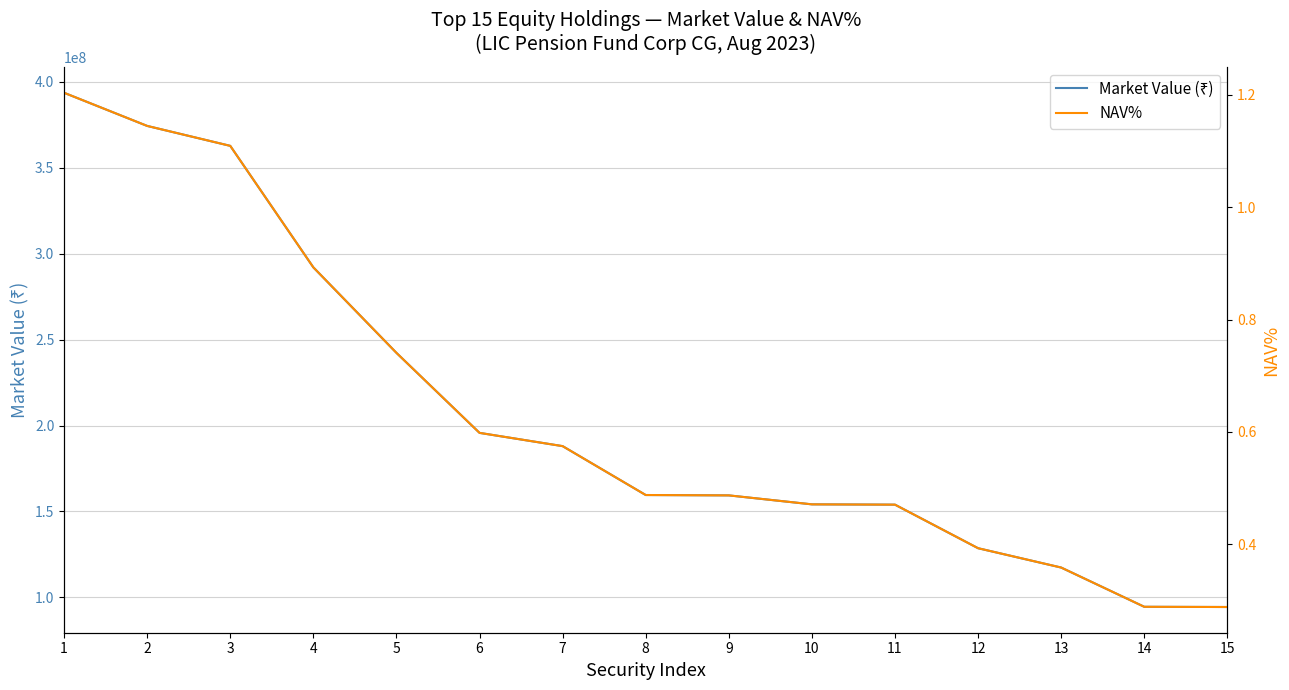

How many values in the Market Value (₹) series are below 159582272?

7